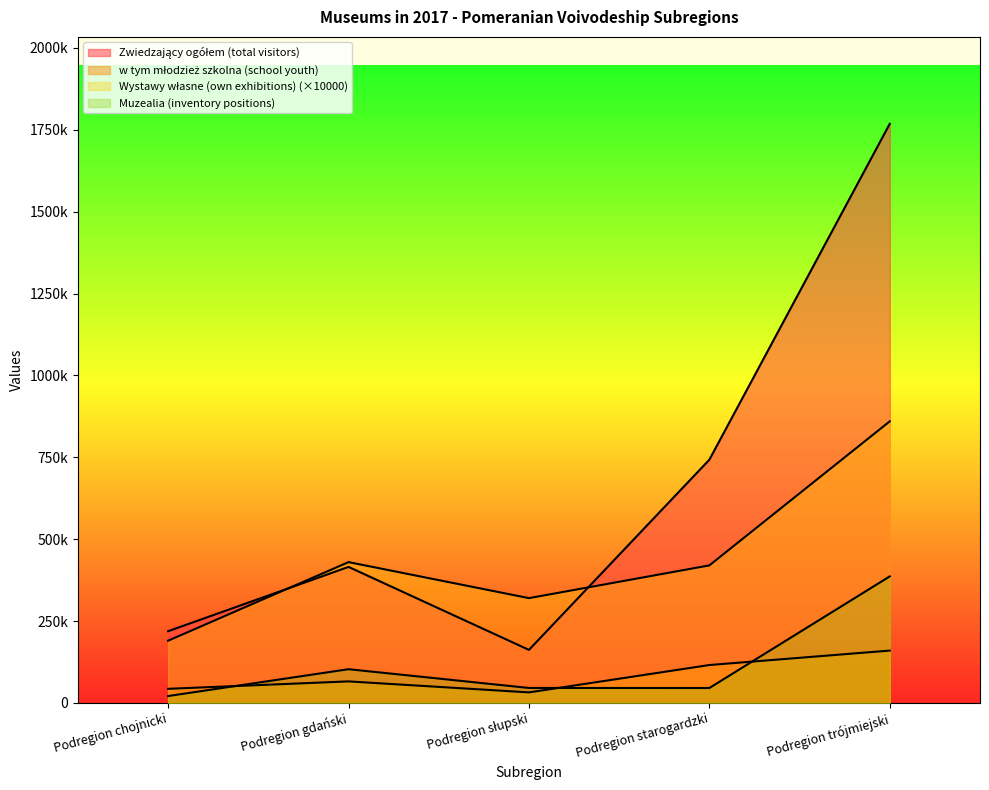

List the labels in order of Zwiedzający ogółem (total visitors) value, smallest first.

Podregion słupski, Podregion chojnicki, Podregion gdański, Podregion starogardzki, Podregion trójmiejski